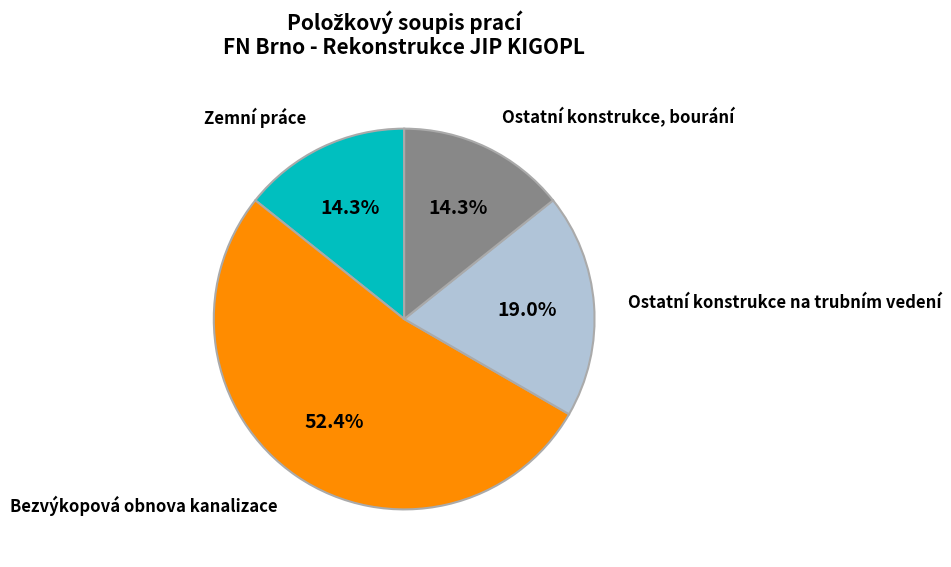

Is there a majority slice in this chart?

Yes